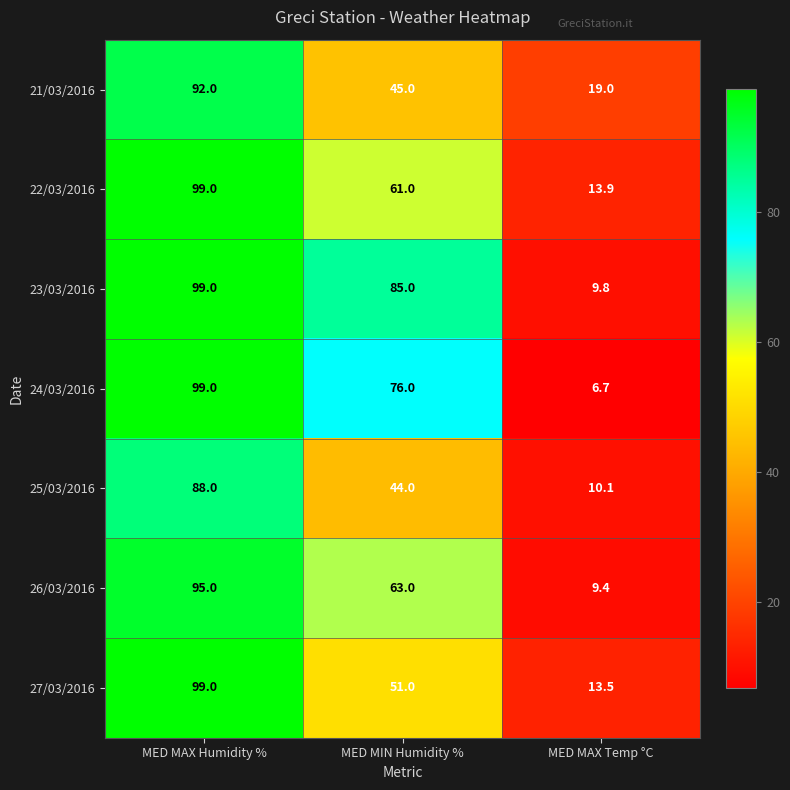

How many series are shown in this chart?

7